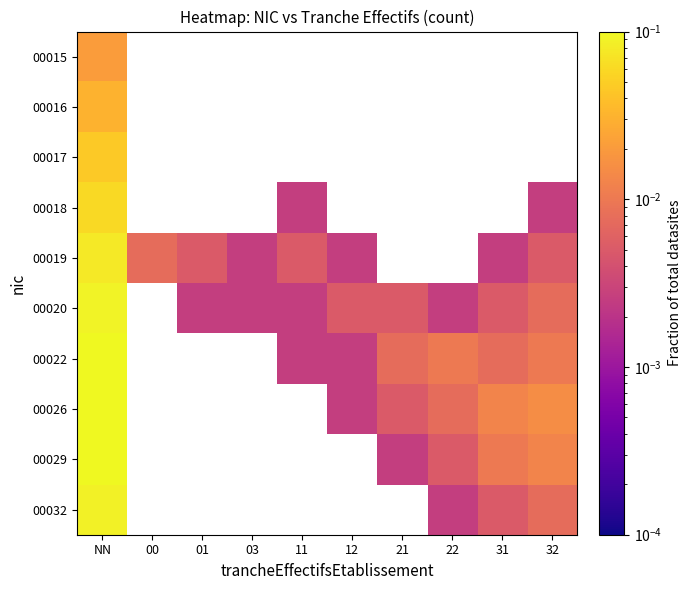

List the series in order of their overall mean, lowest first.

00015, 00016, 00017, 00018, 00019, 00020, 00022, 00026, 00029, 00032